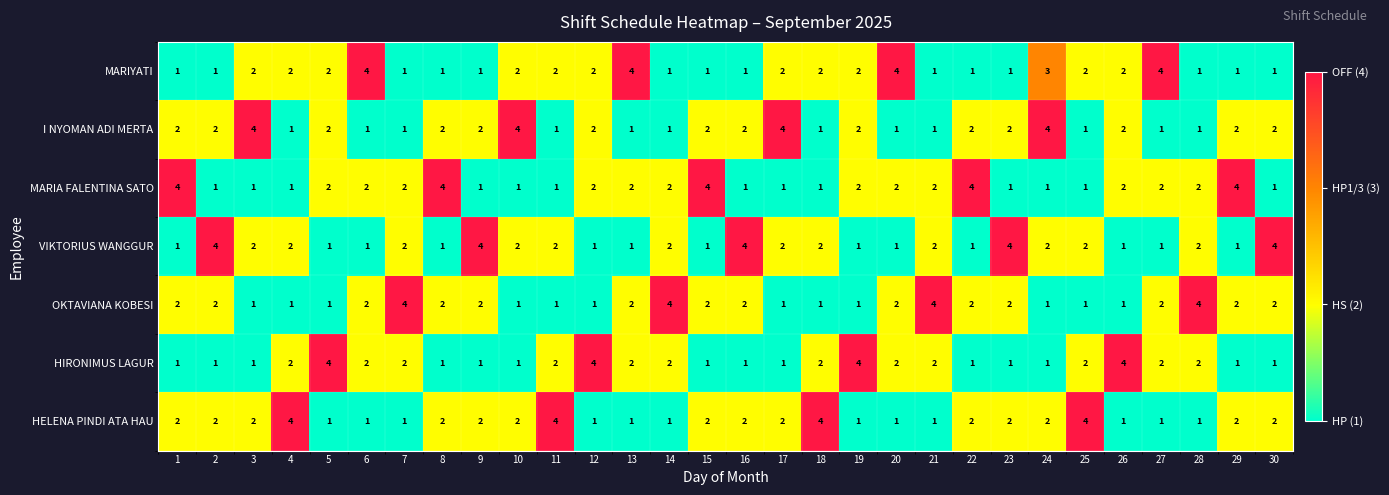

True or false: MARIA FALENTINA SATO has a value of 0 at 25.

False